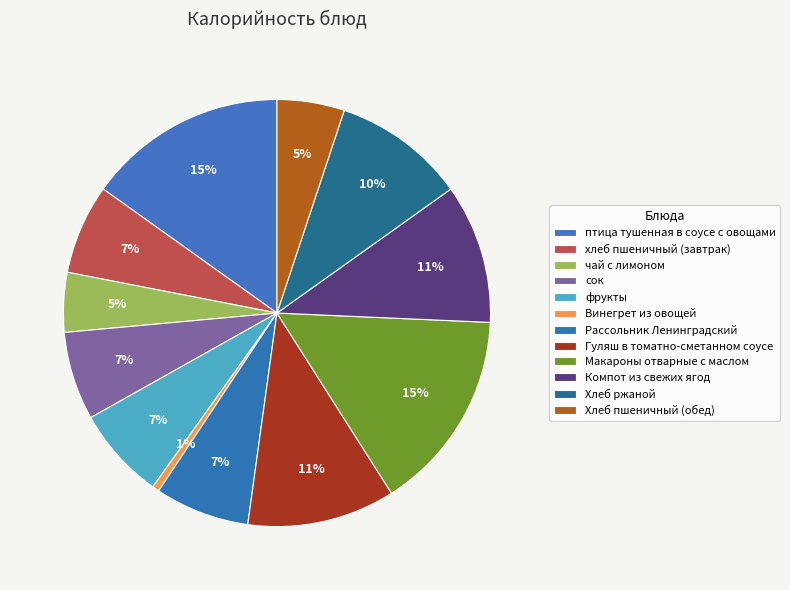

Count the number of slices in the pie.

12